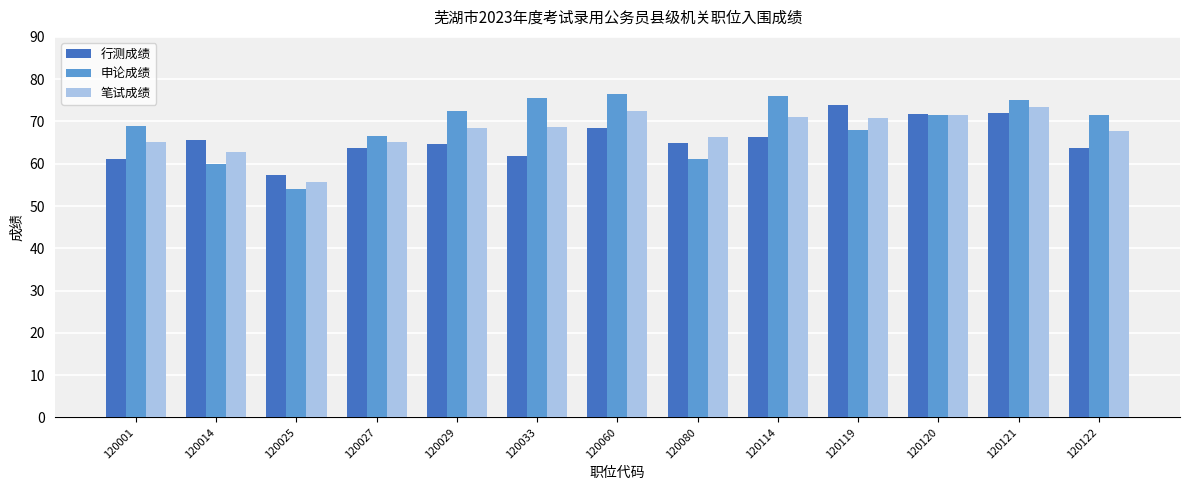

True or false: 行测成绩 has a value of 65.6 at 120014.

True